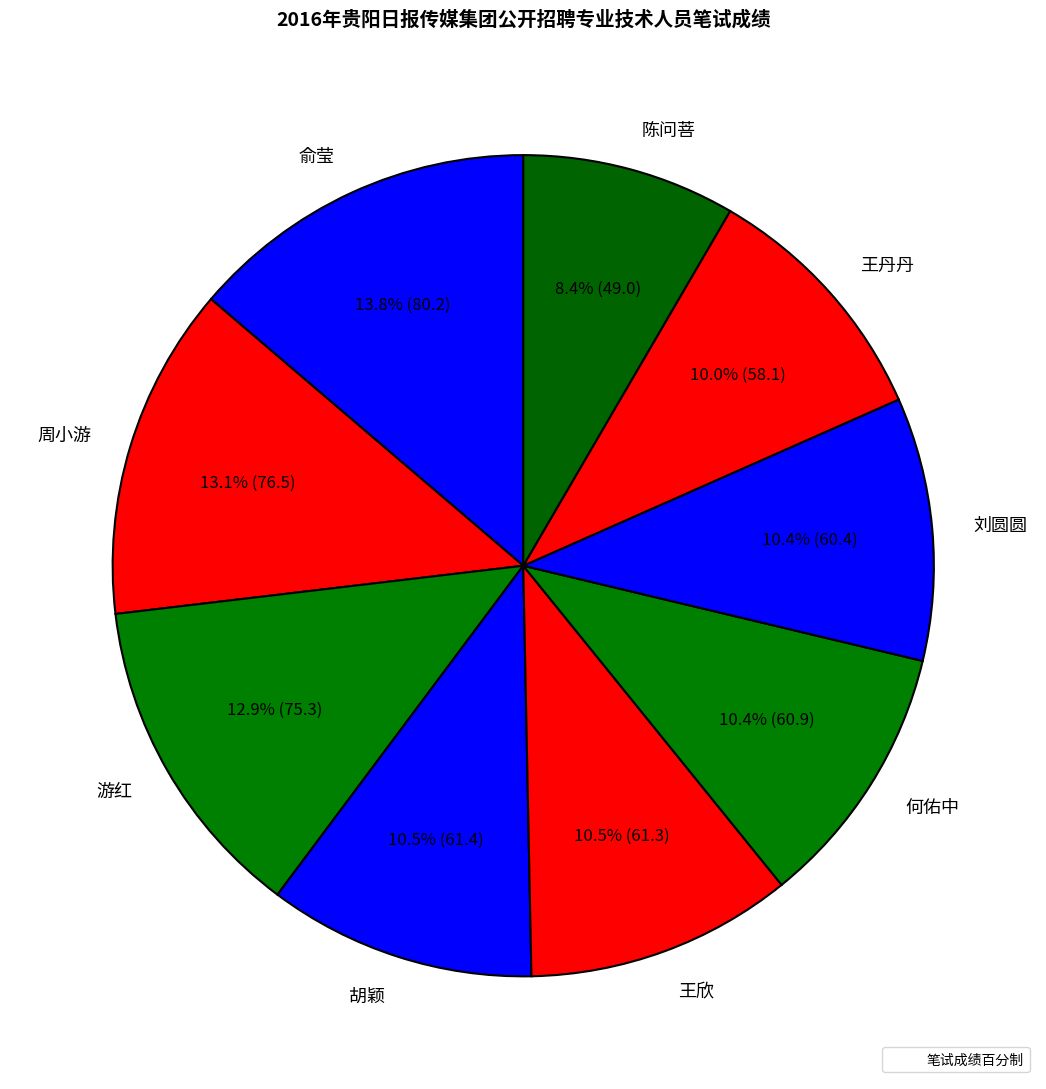

True or false: 俞莹 accounts for 6% of the total.

False